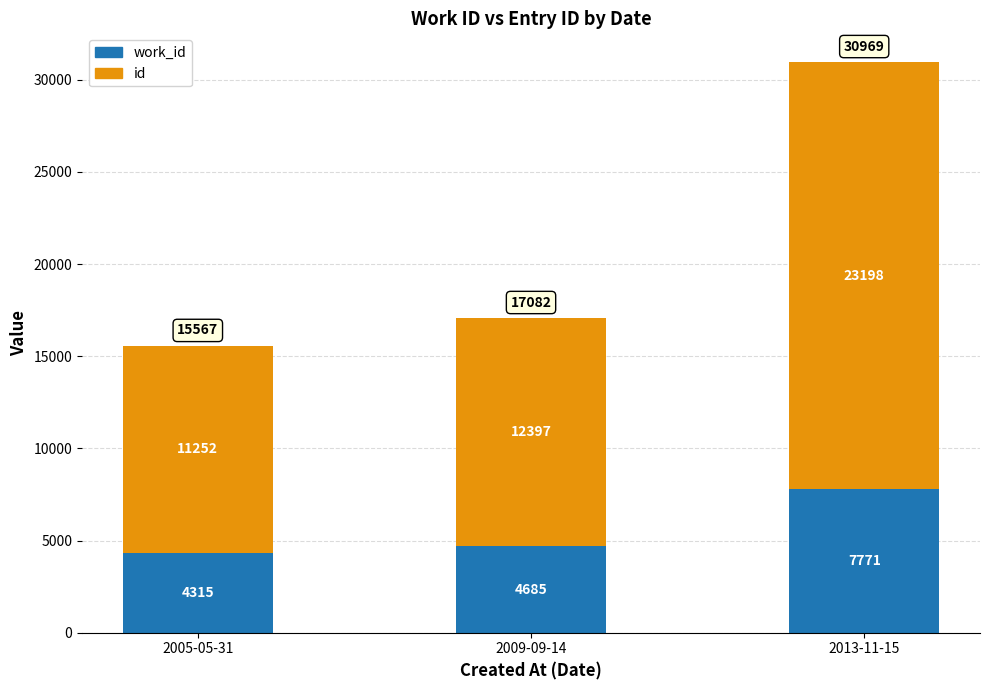

What is the total value across all series at 2013-11-15?

30969